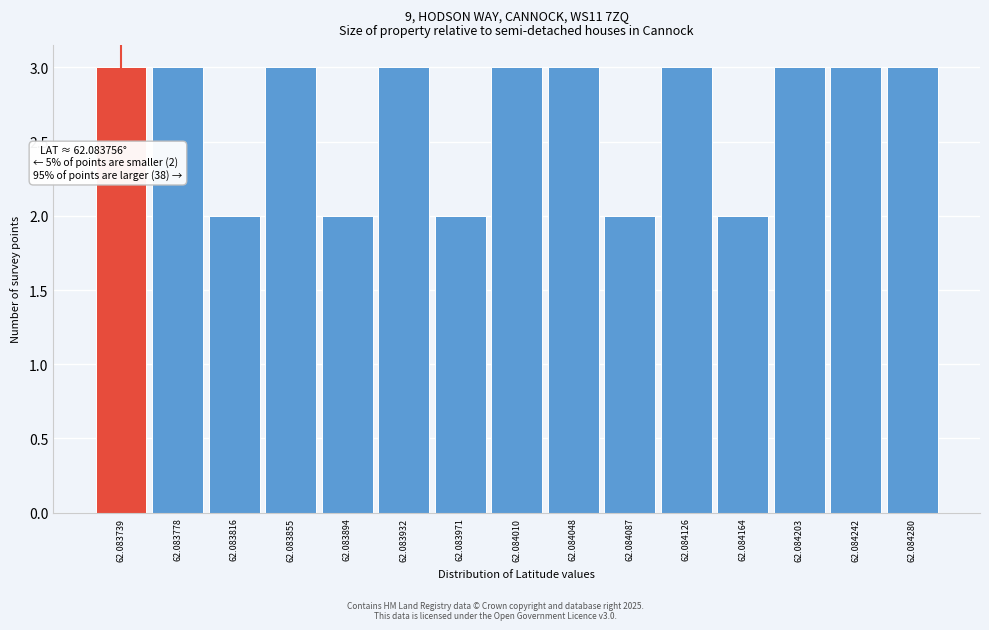

Reading left to right, what are all the values shown in this chart?

62.083739=3	62.083778=3	62.083816=2	62.083855=3	62.083894=2	62.083932=3	62.083971=2	62.084010=3	62.084048=3	62.084087=2	62.084126=3	62.084164=2	62.084203=3	62.084242=3	62.084280=3